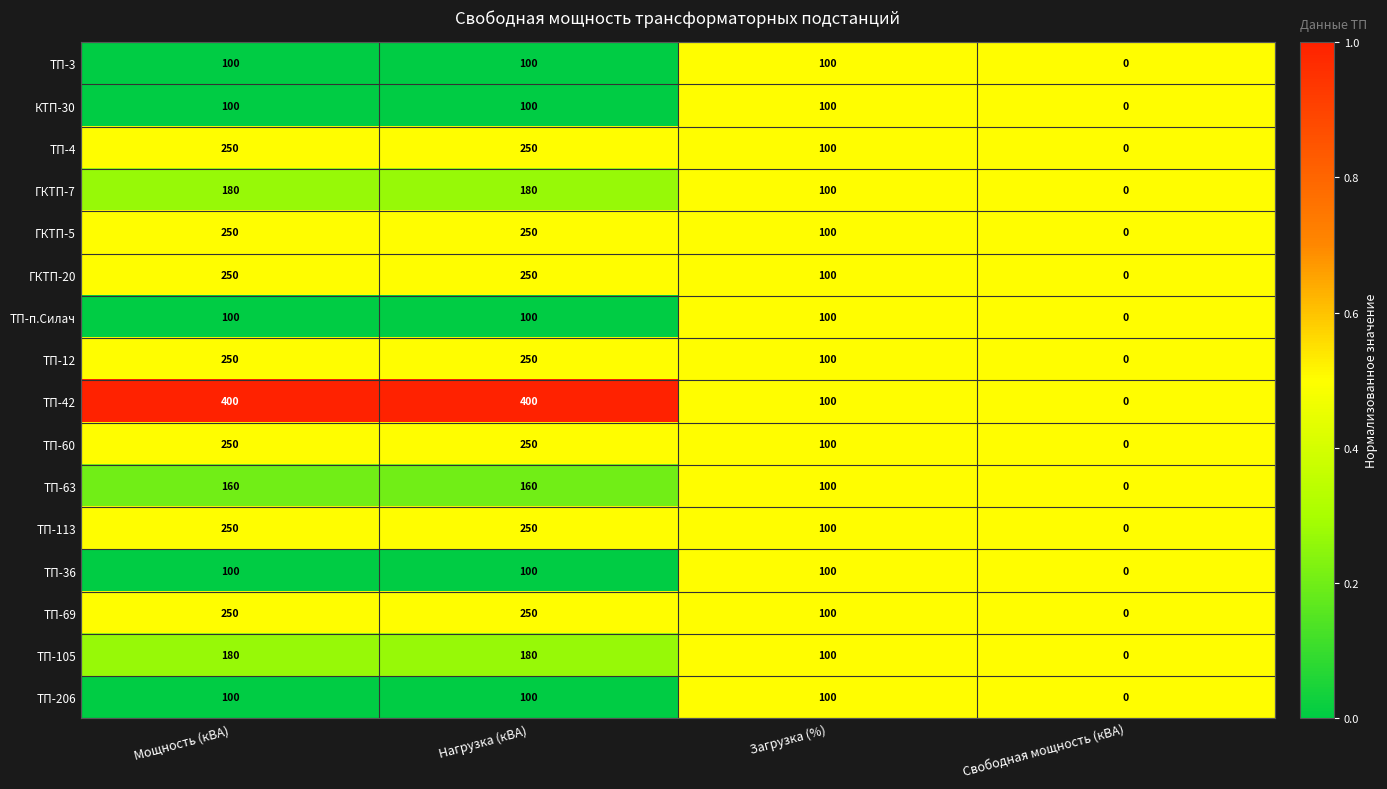

Which series changed the most between Мощность (кВА) and Свободная мощность (кВА)?

ТП-42